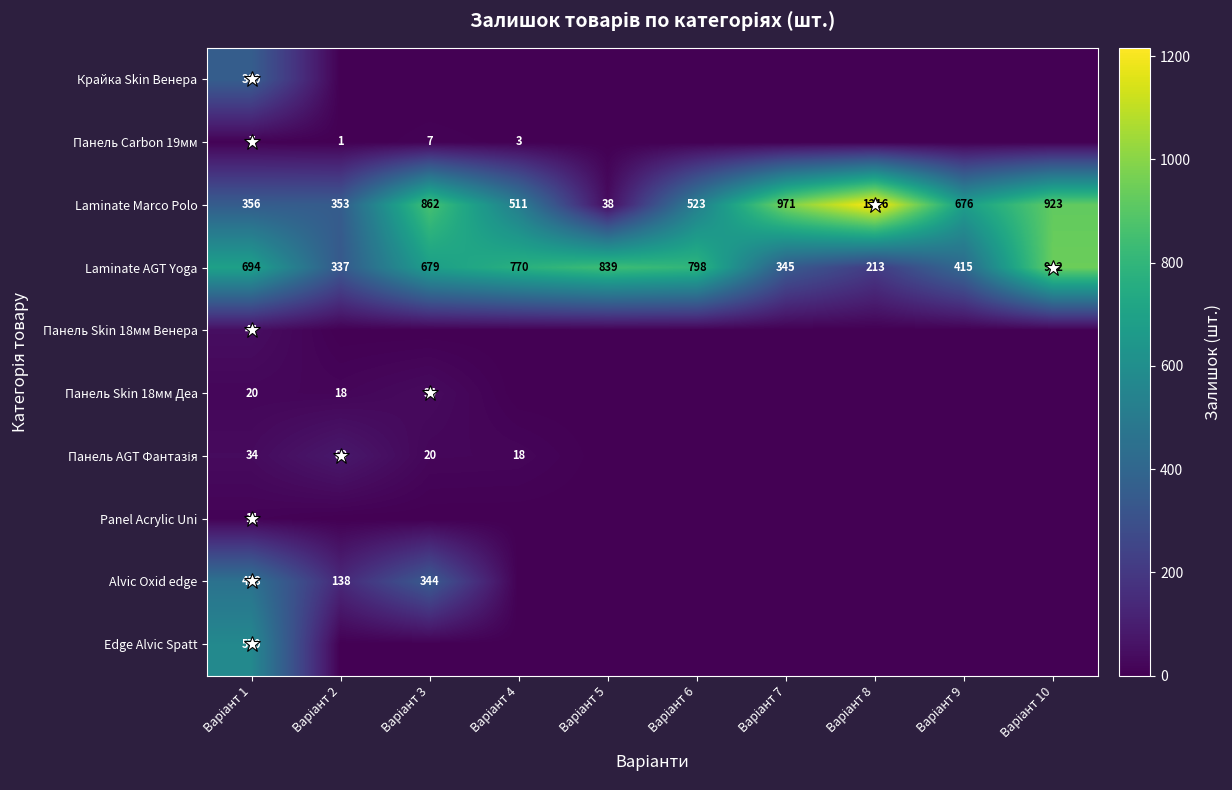

What is the sum of all Laminate AGT Yoga values?

6032